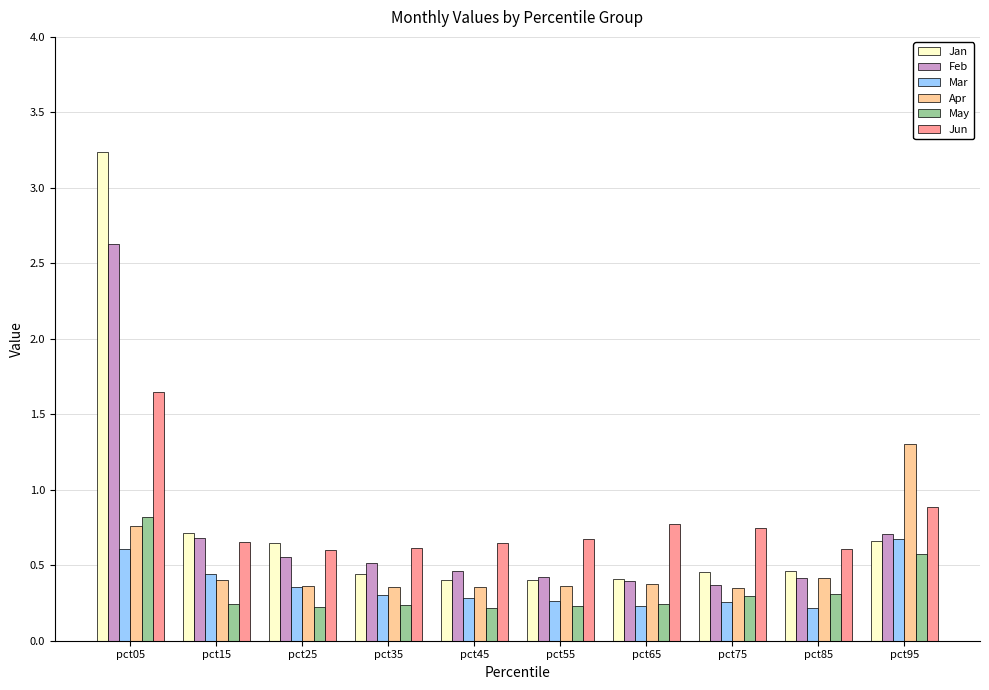

What is the maximum value for Jan?

3.2